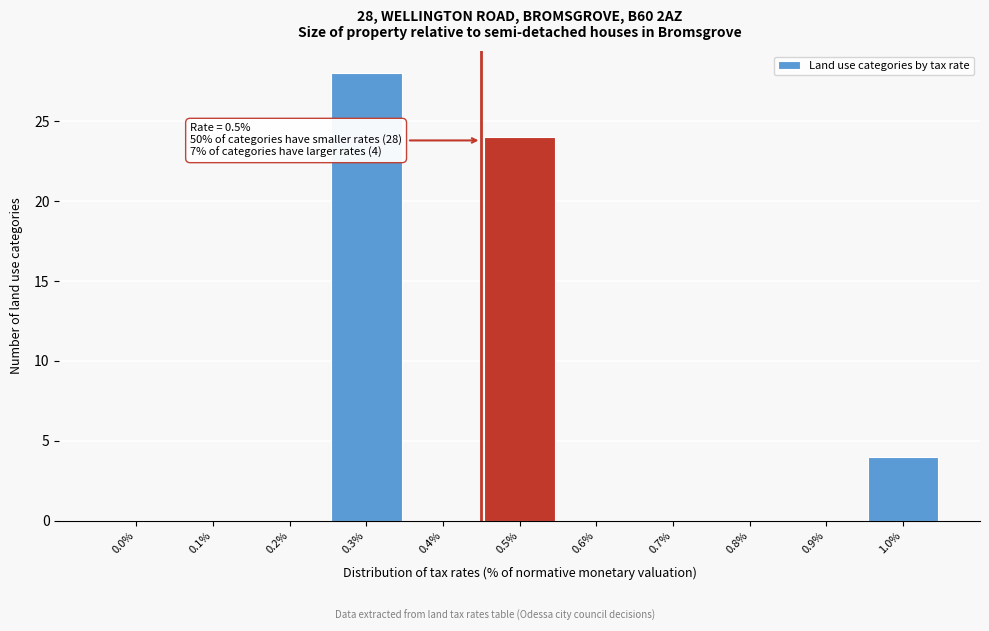

Reading left to right, transcribe all the data shown in this chart.

0.0%=0	0.1%=0	0.2%=0	0.3%=28	0.4%=0	0.5%=24	0.6%=0	0.7%=0	0.8%=0	0.9%=0	1.0%=4